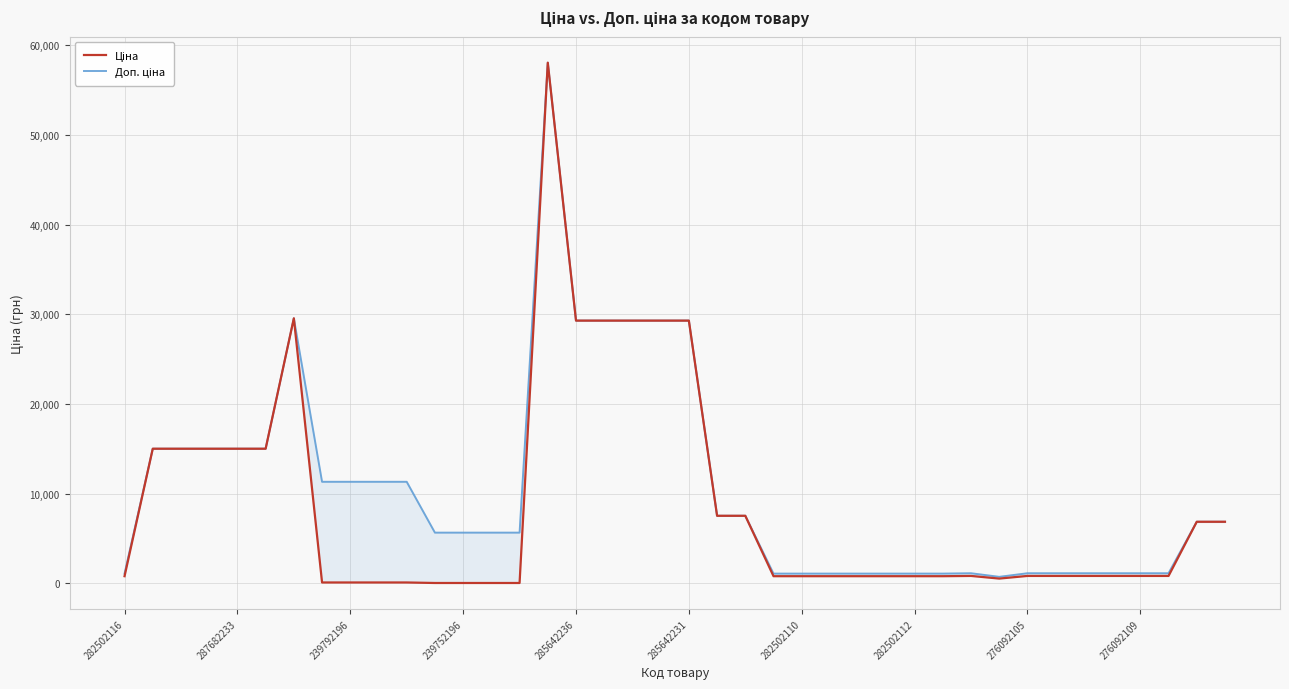

How many data points in Доп. ціна are less than 6879?

20